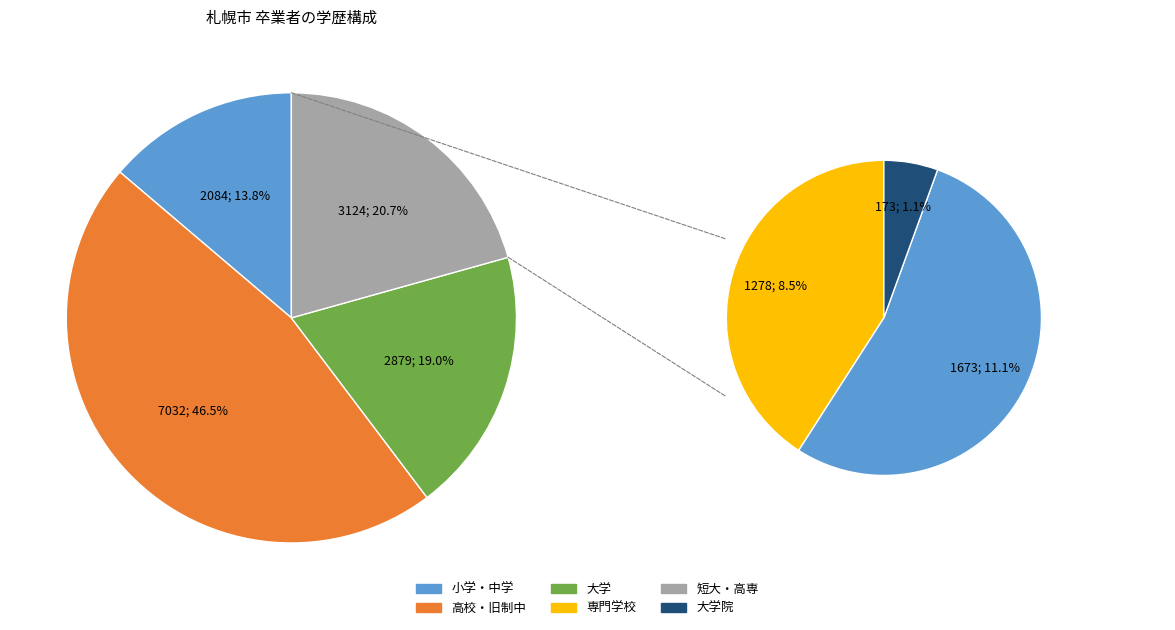

Is 大学院 the majority of the pie?

No